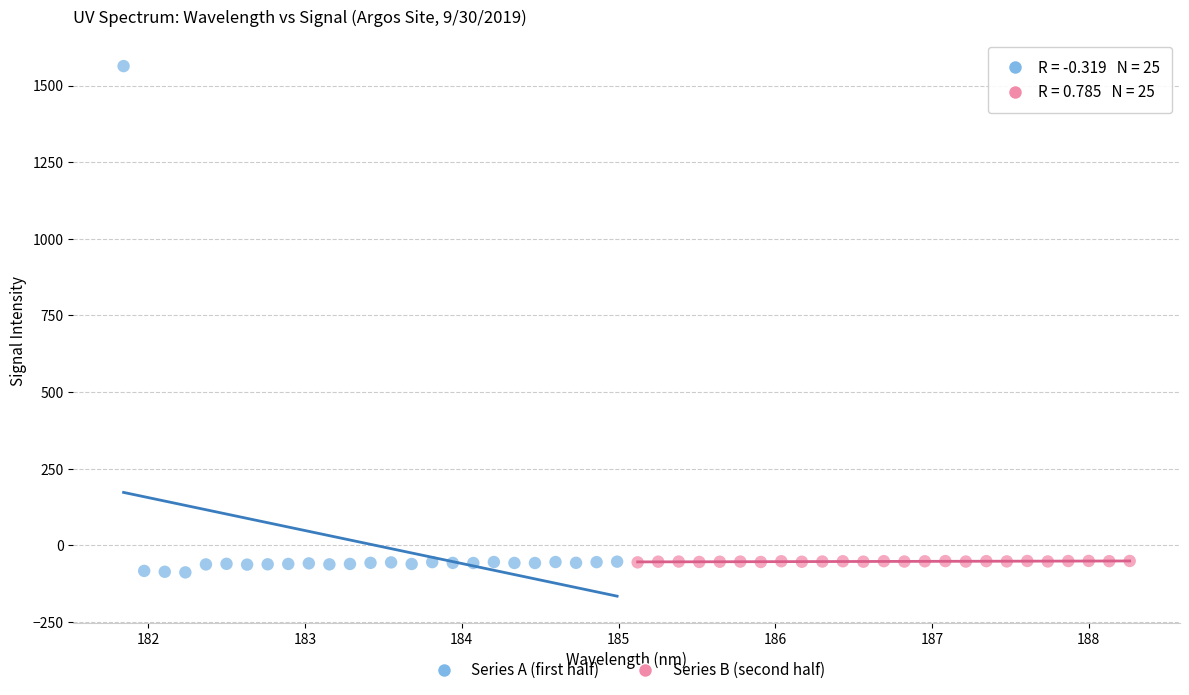

Which series reaches the minimum Y coordinate?

Series A (first half)